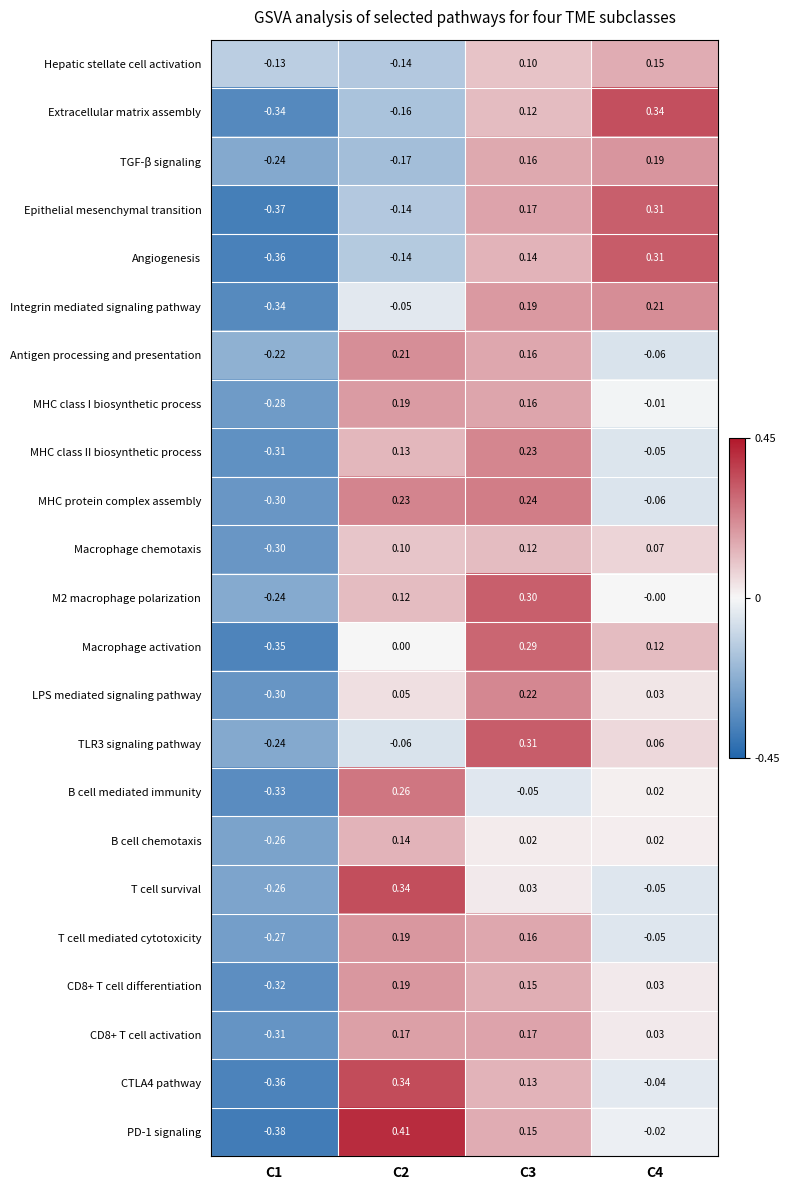

Is the value of CD8+ T cell differentiation at C3 greater than the value of MHC class II biosynthetic process at C4?

Yes